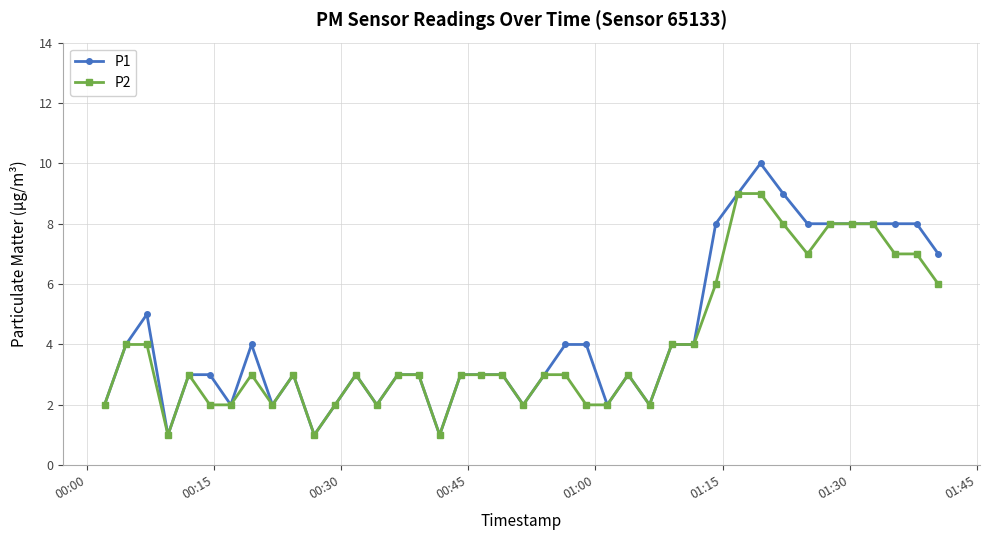

True or false: P2 has more than 2 points higher than both neighbors.

True